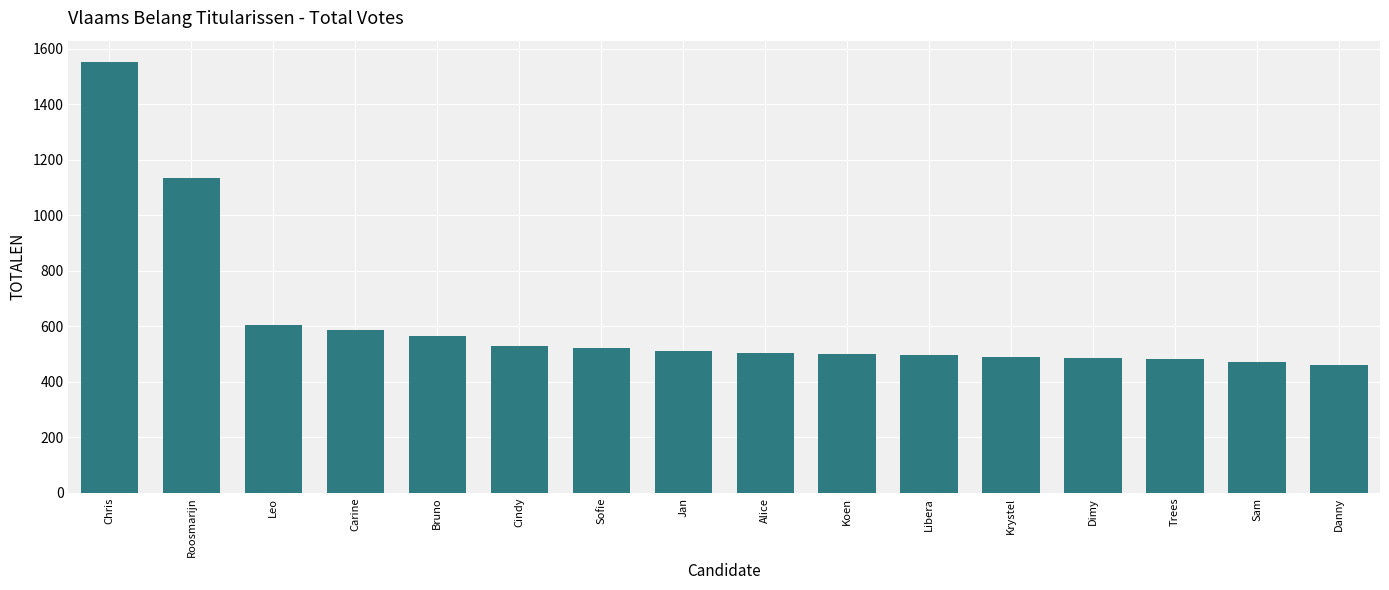

What is the sum of the values at Cindy and Dimy?

1016